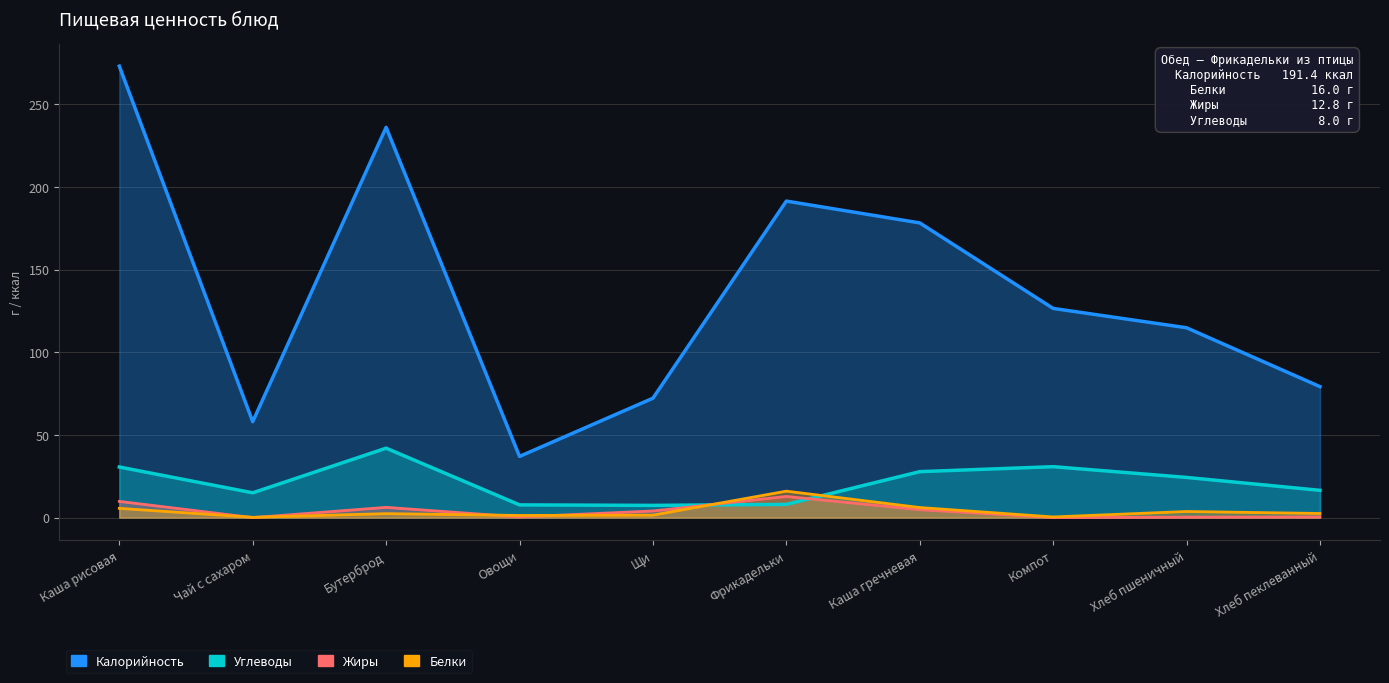

Which label corresponds to the largest value in the chart?

Каша рисовая